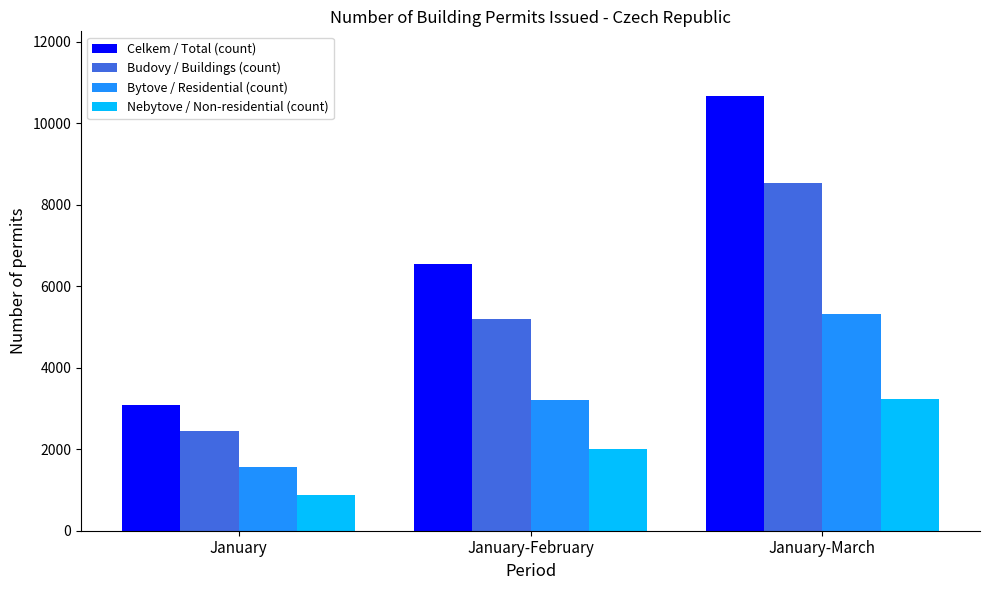

Which series has the largest total across all categories?

Celkem / Total (count)